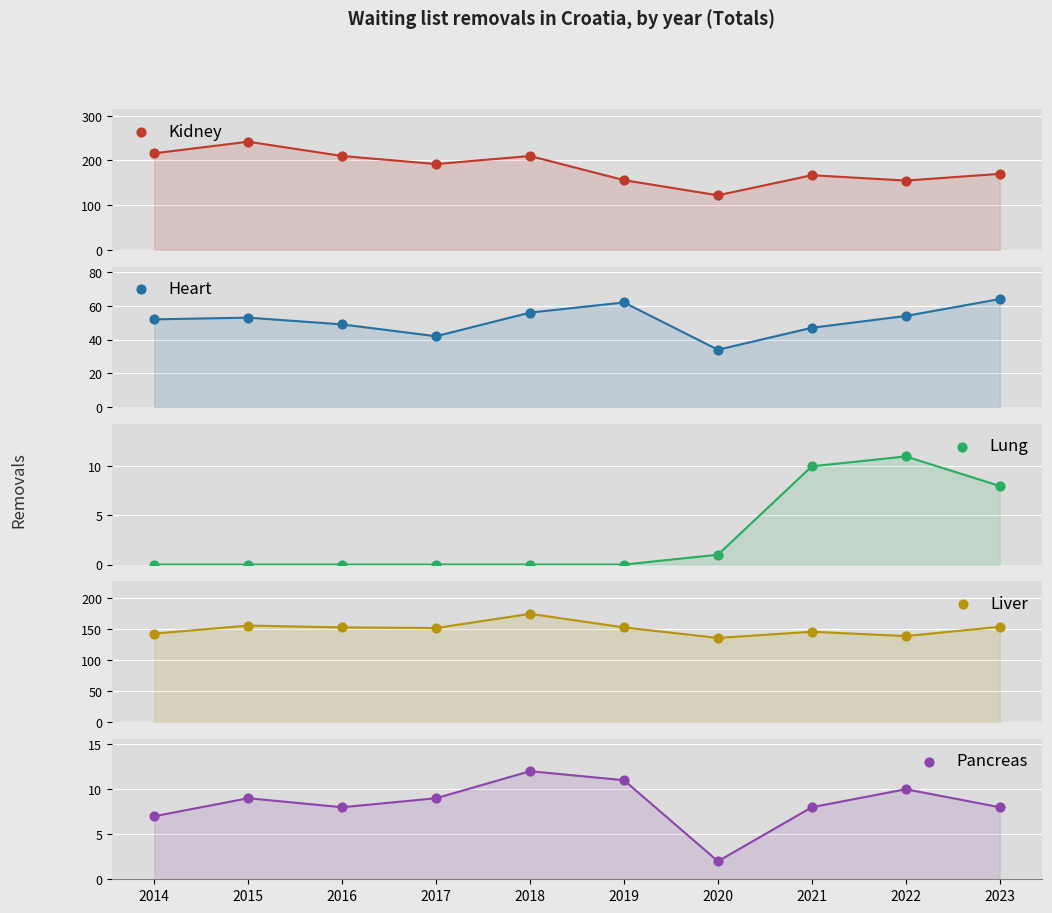

Which series contains the lowest Y value?

Lung